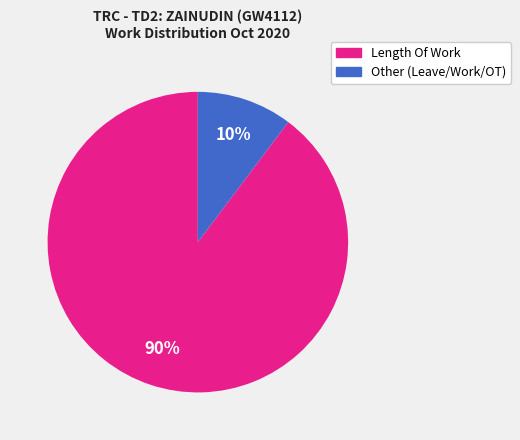

Does any single category account for the majority?

Yes